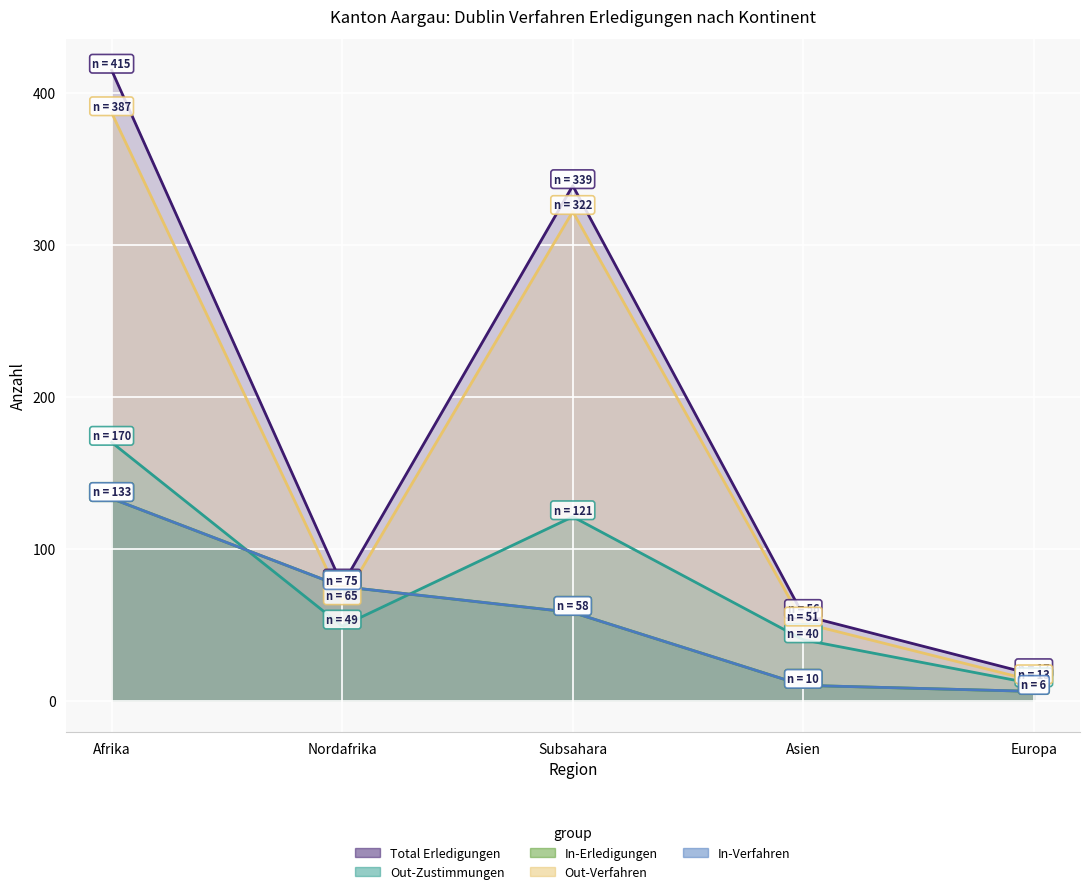

At which category does Out-Verfahren reach its first local valley?

Nordafrika